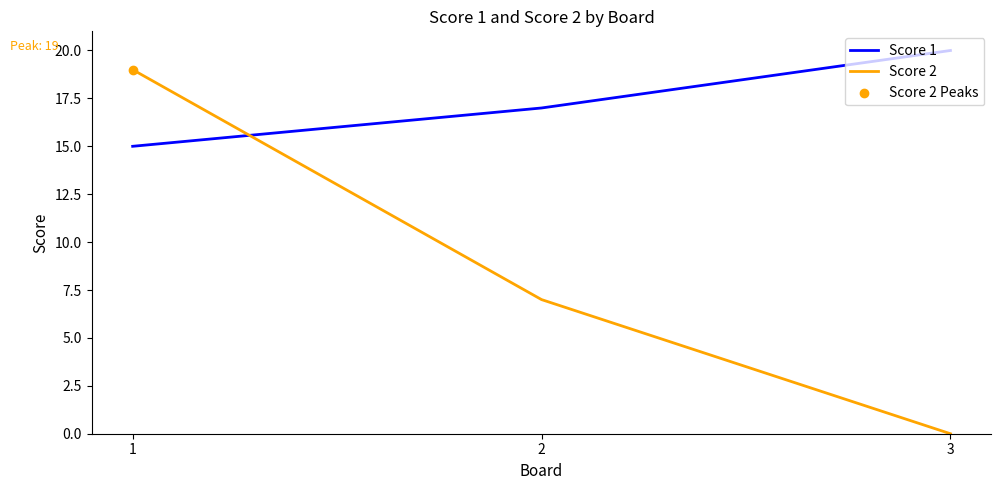

What is the difference between the highest and lowest values at 3?

20